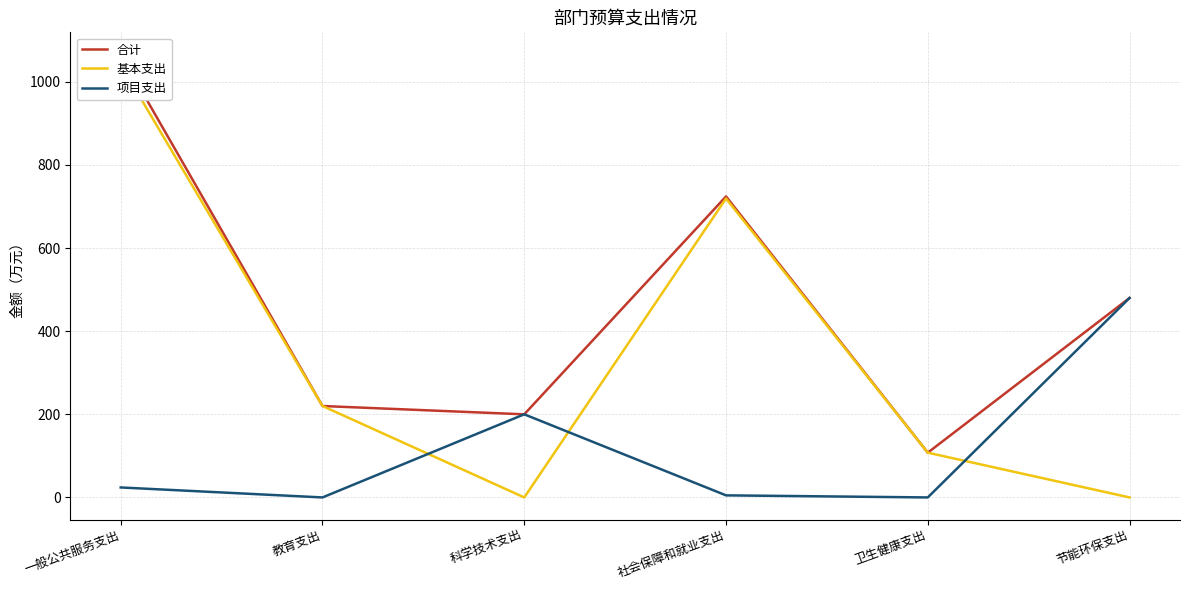

Is it true that 基本支出 equals 220.0 at 教育支出?

True